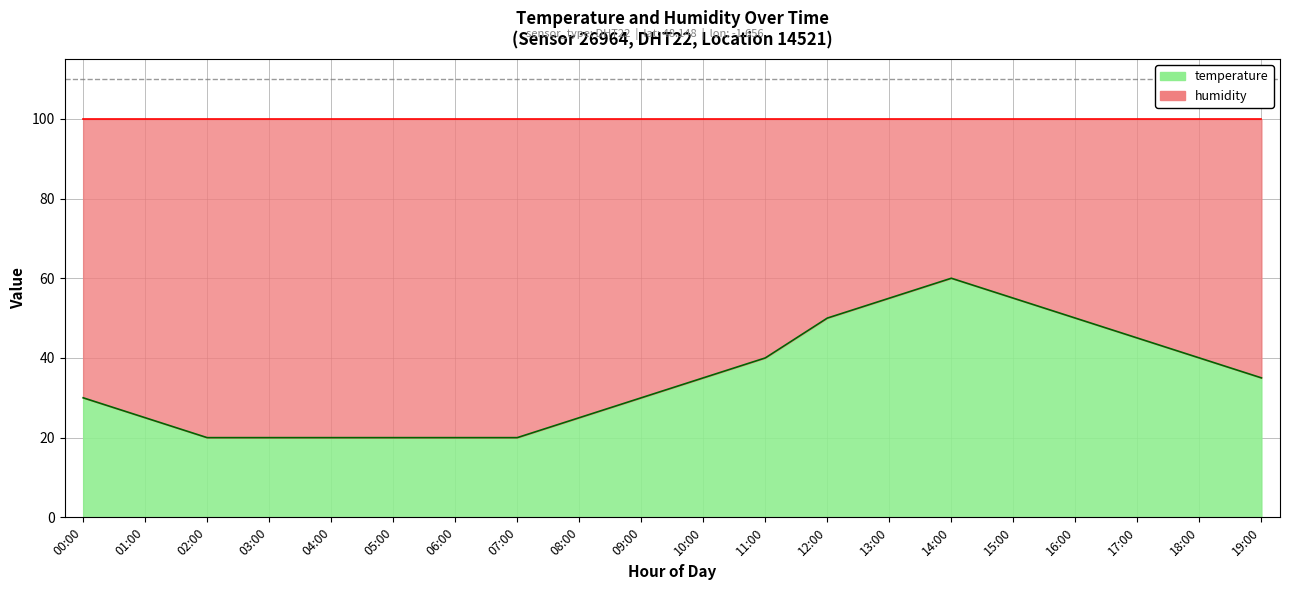

True or false: the data shows 28.3 at 04:00.

False